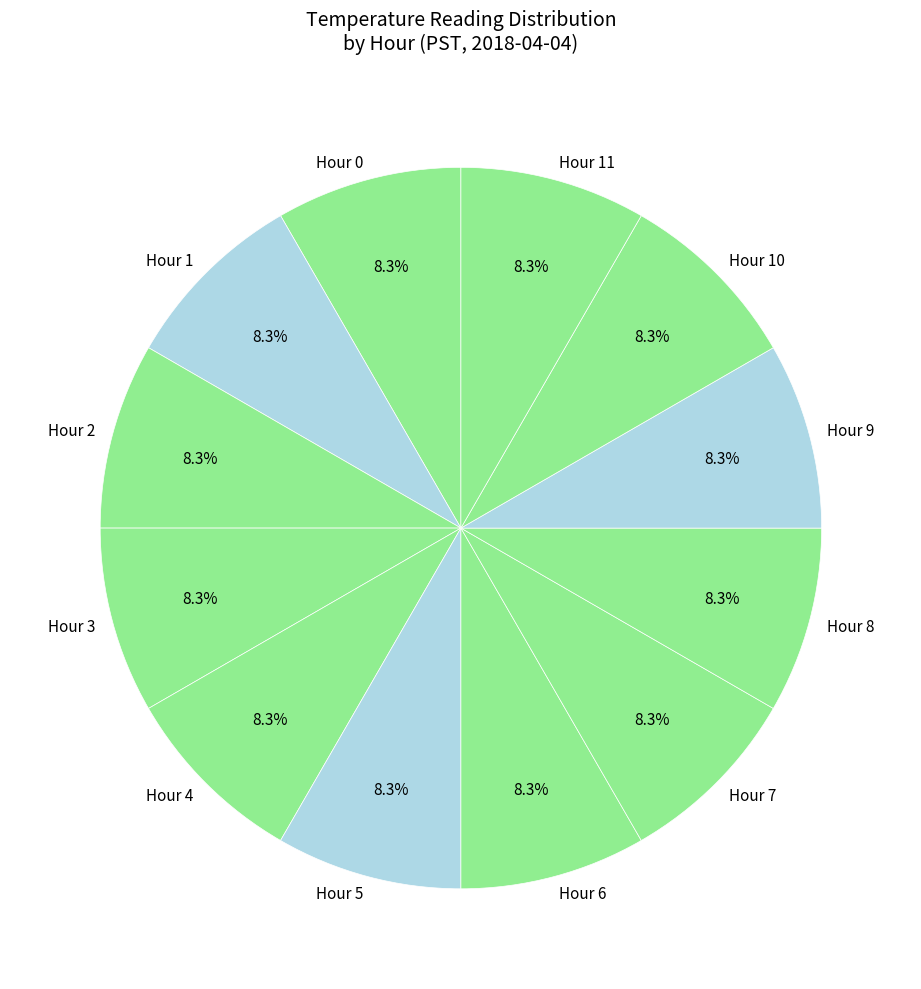

What is the ratio of the value at Hour 4 to the value at Hour 11?

1.0